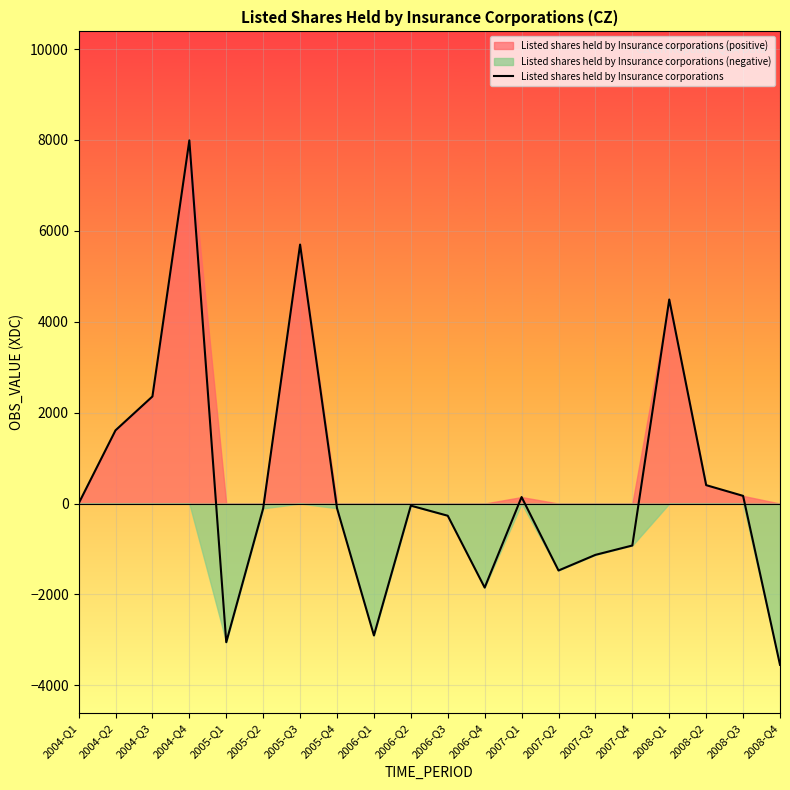

What is the change in value from 2006-Q3 to 2008-Q4?

-3281